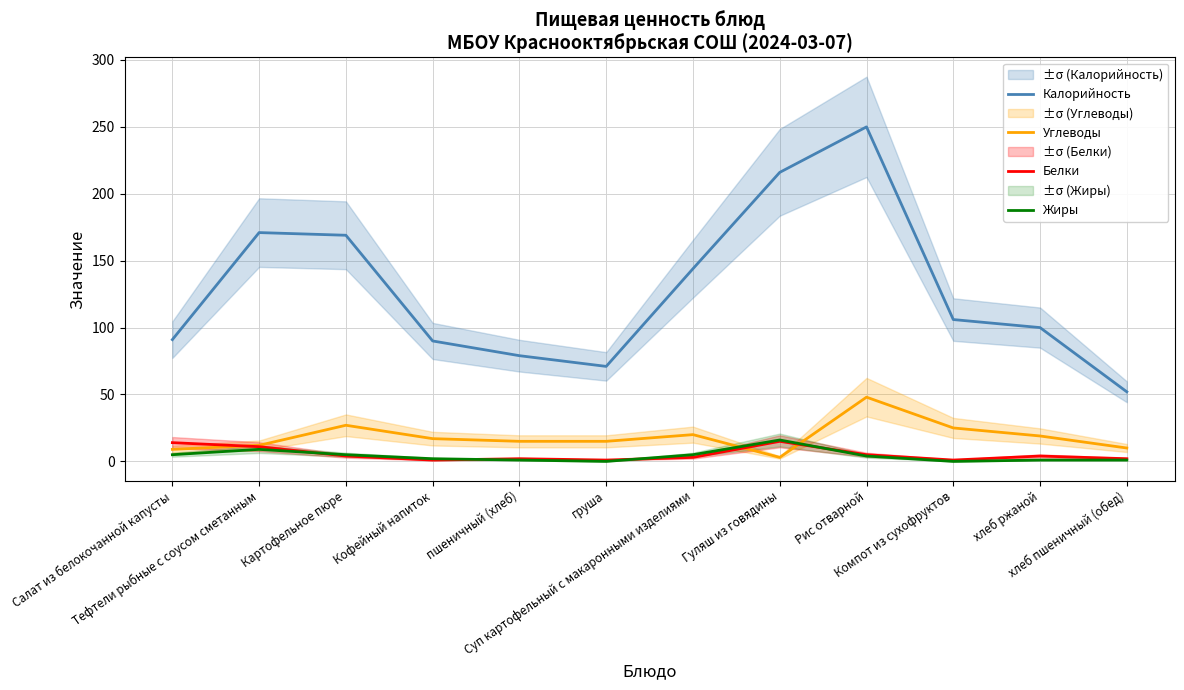

Which series has the largest range (max minus min)?

Калорийность